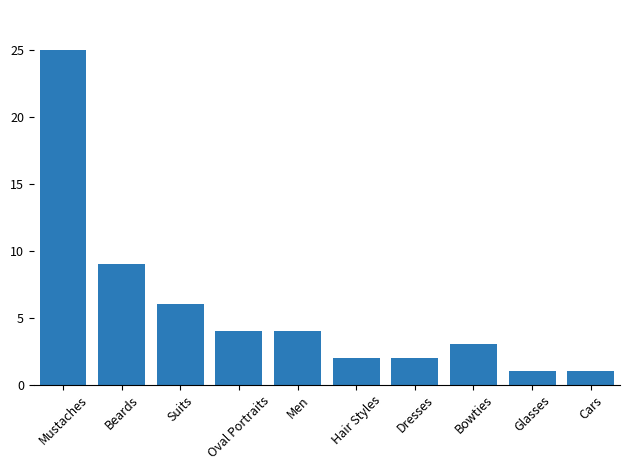

Where is the data nearest to the value 13?

Beards